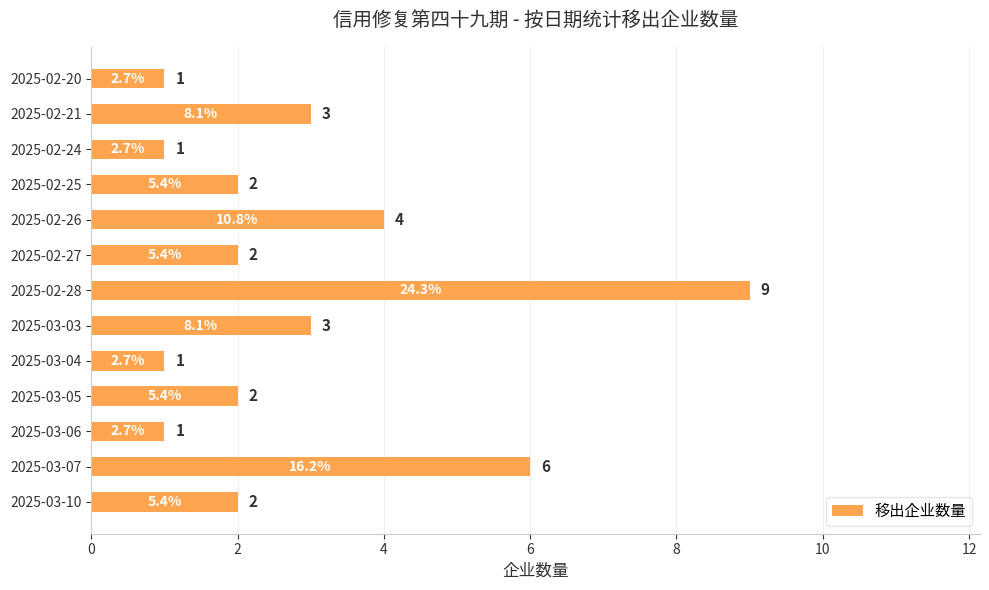

Are the bars horizontal?

Yes